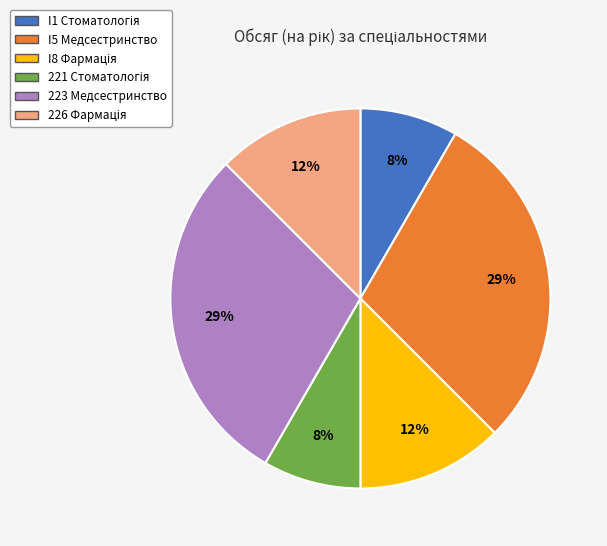

The 223 Медсестринство slice represents 29% of the pie. True or false?

True